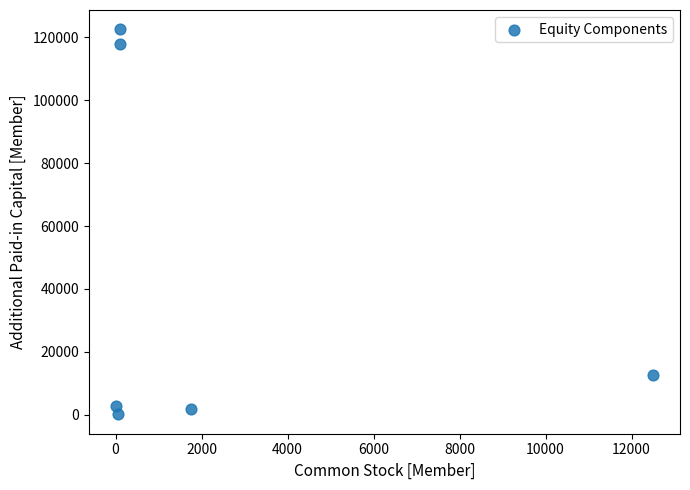

What is the range of X values (max minus min)?

12499